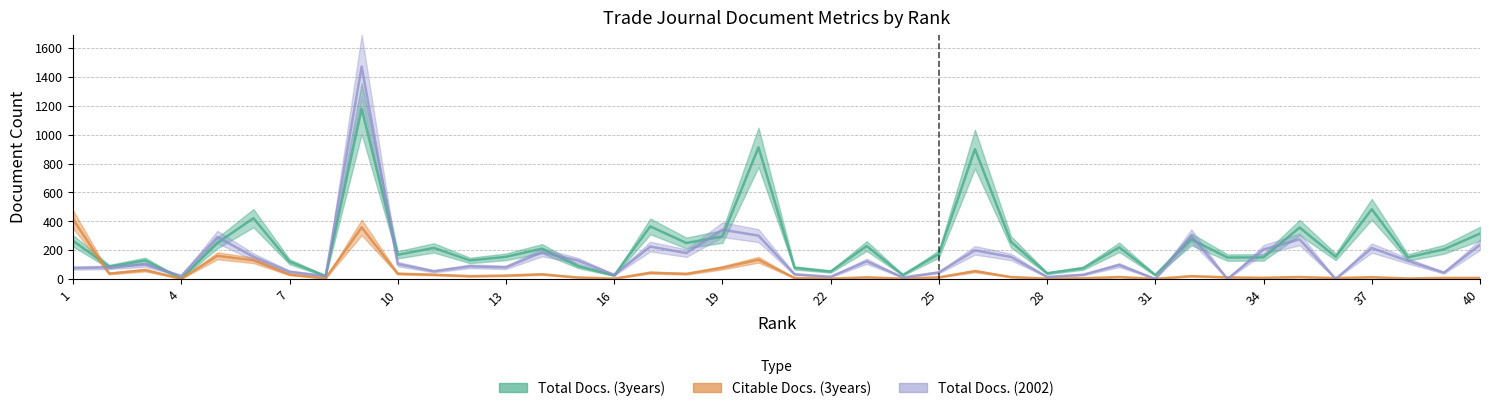

At which label does Citable Docs. (3years) reach its peak?

1